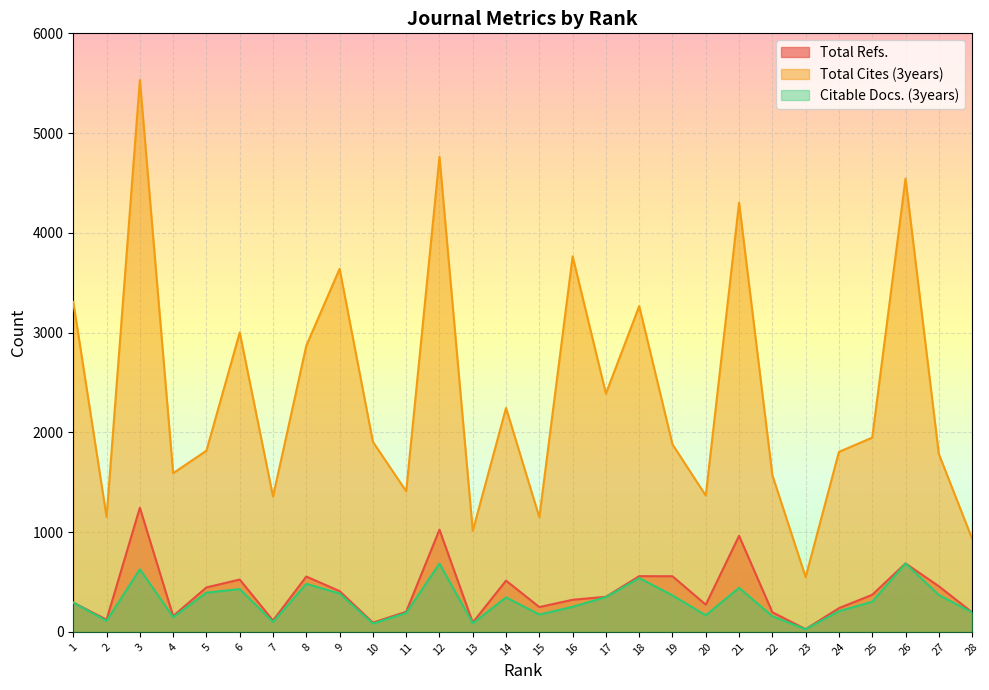

Does the chart display data point markers on the line(s)?

No